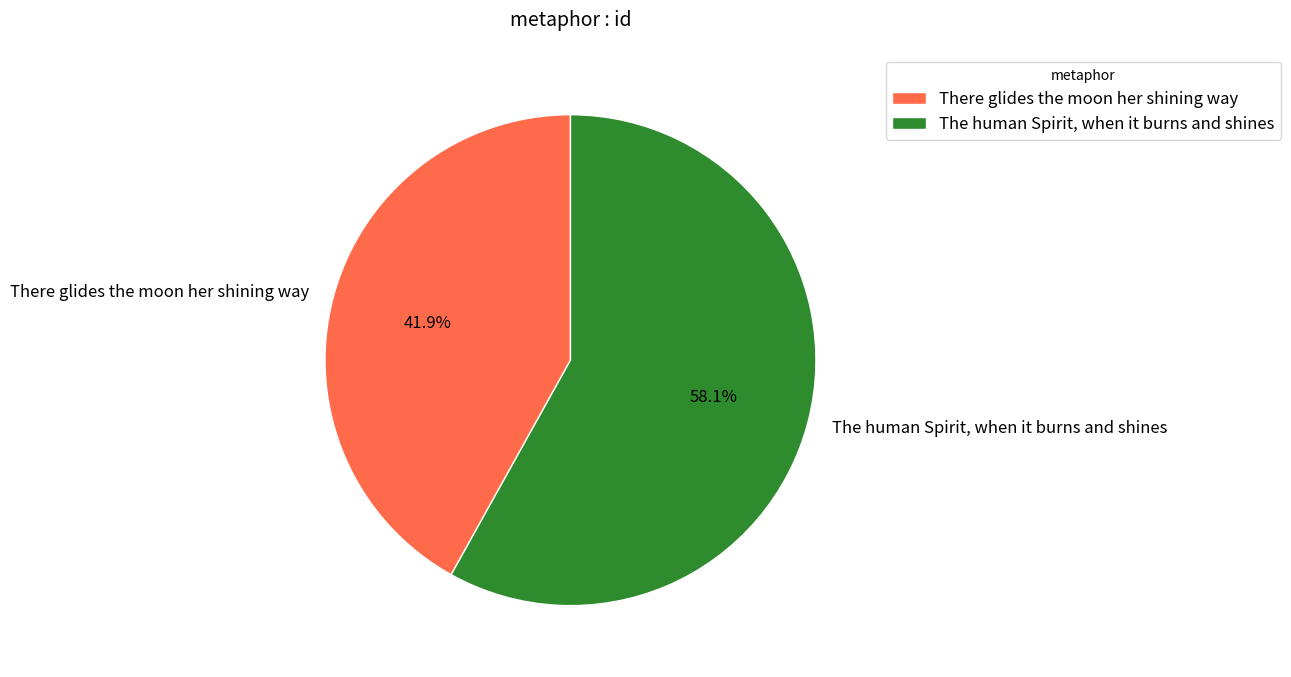

Count the number of slices in the pie.

2